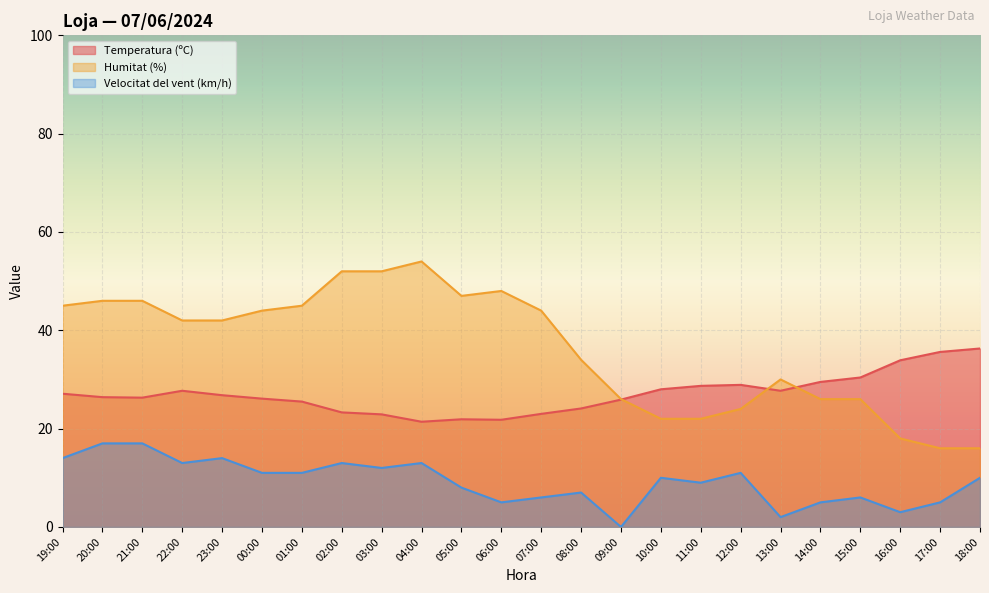

What are all the series names shown in the legend?

Temperatura (ºC), Humitat (%), Velocitat del vent (km/h)